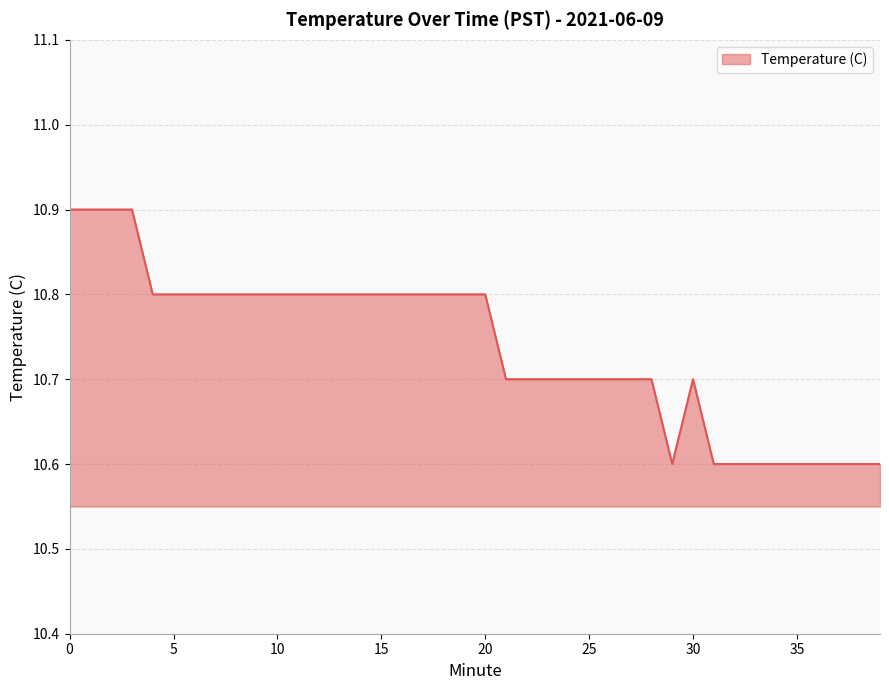

What is the difference between the maximum and minimum values?

0.3